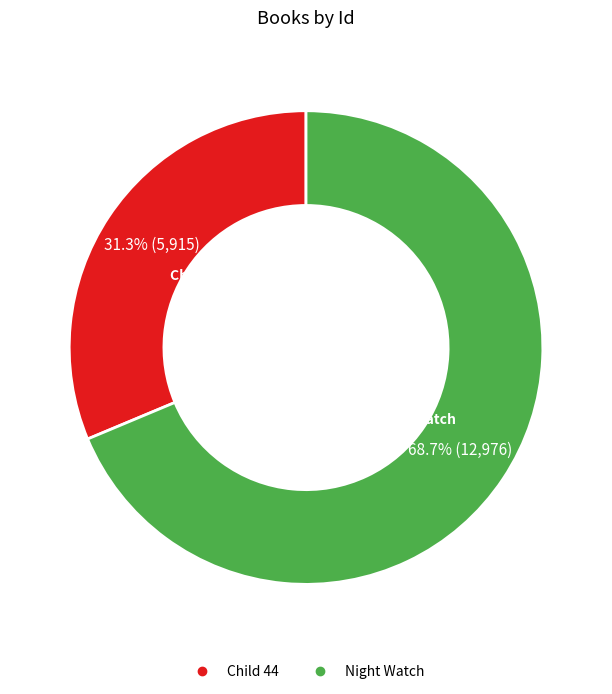

To the nearest percent, what is the difference between the largest and smallest slice percentages?

37%